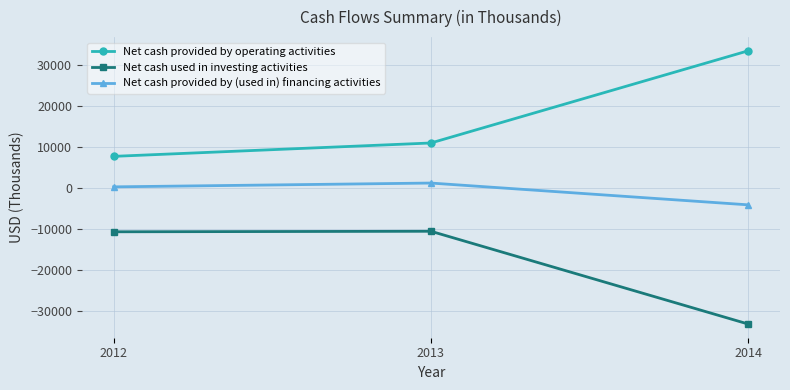

At which label does Net cash provided by (used in) financing activities reach its minimum?

2014